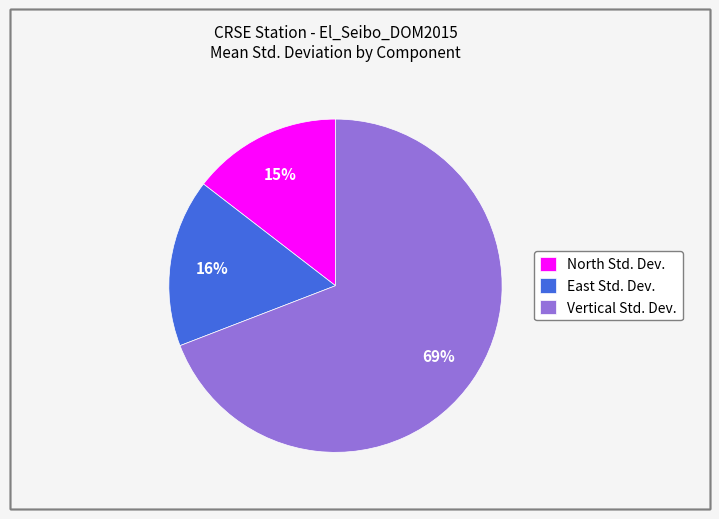

Is the sum of East Std. Dev. and North Std. Dev. greater than half?

No